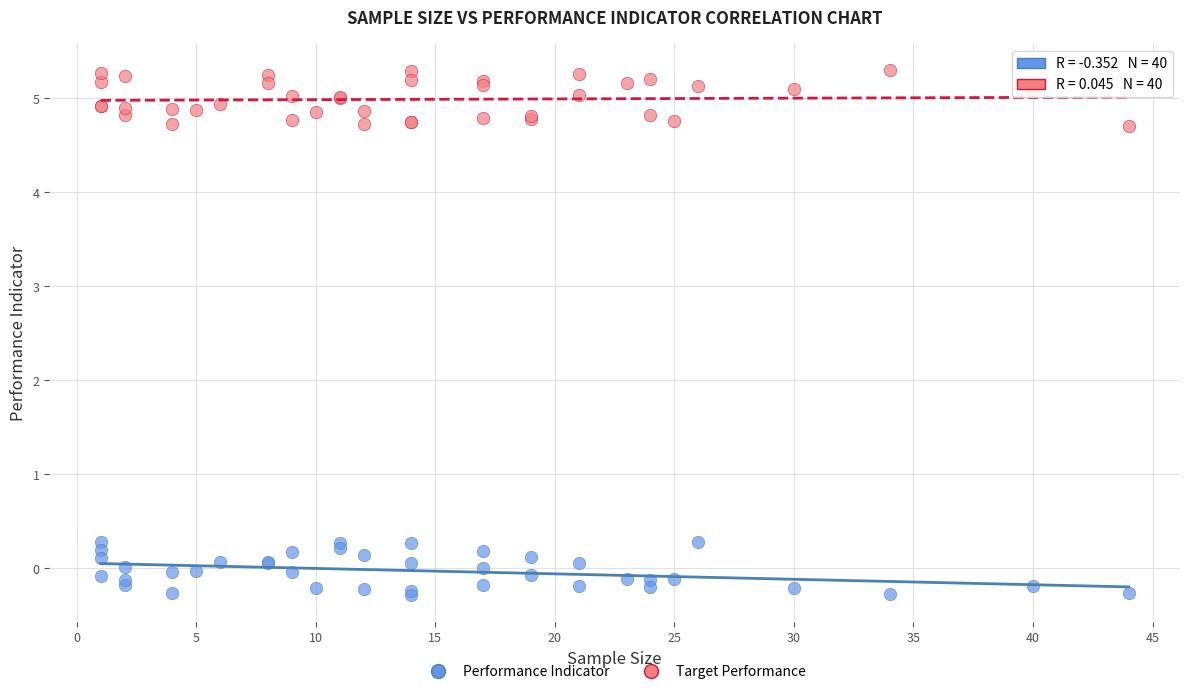

Which series contains the lowest Y value?

Performance Indicator